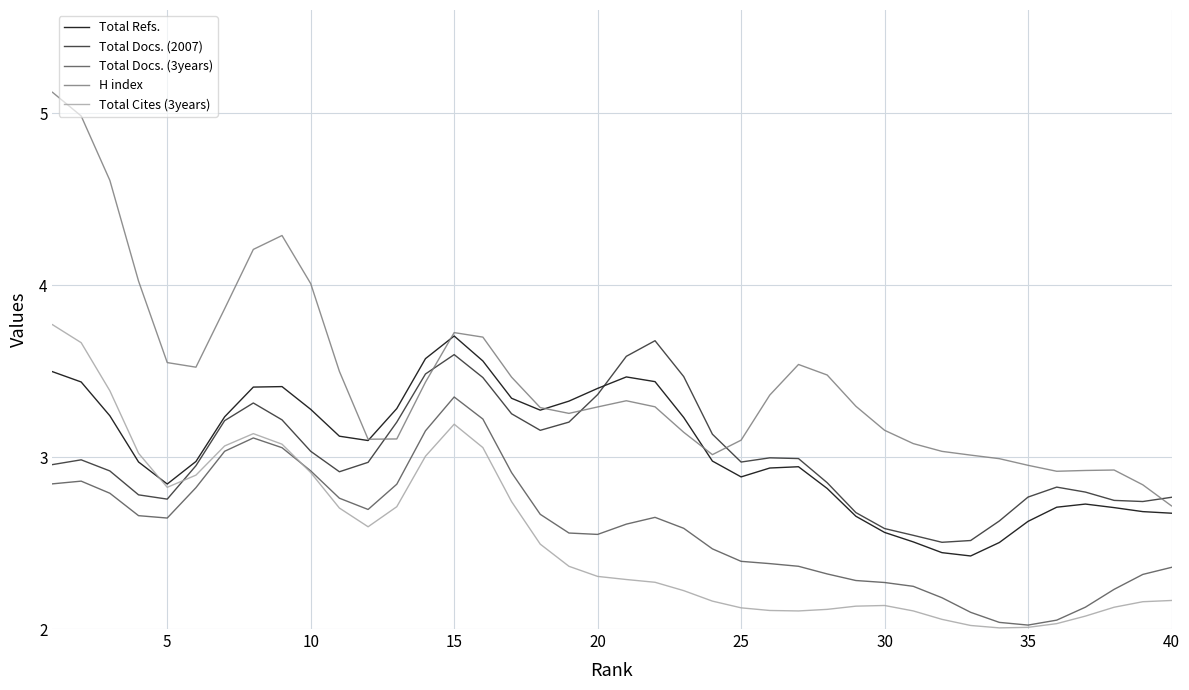

Which series has the largest total across all categories?

H index